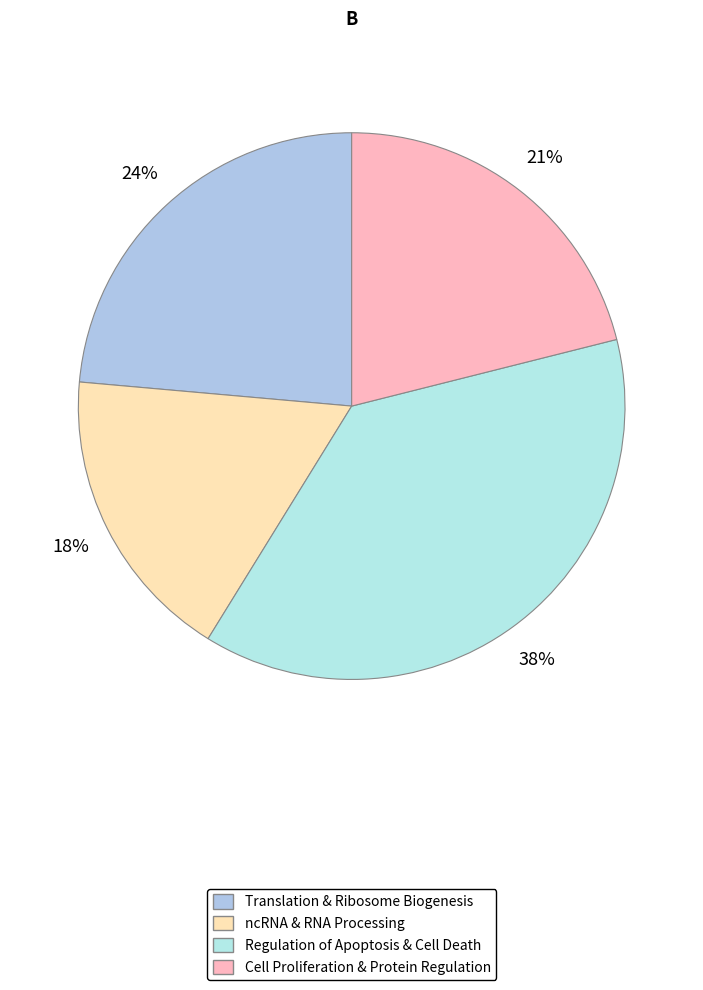

Count the number of slices in the pie.

4